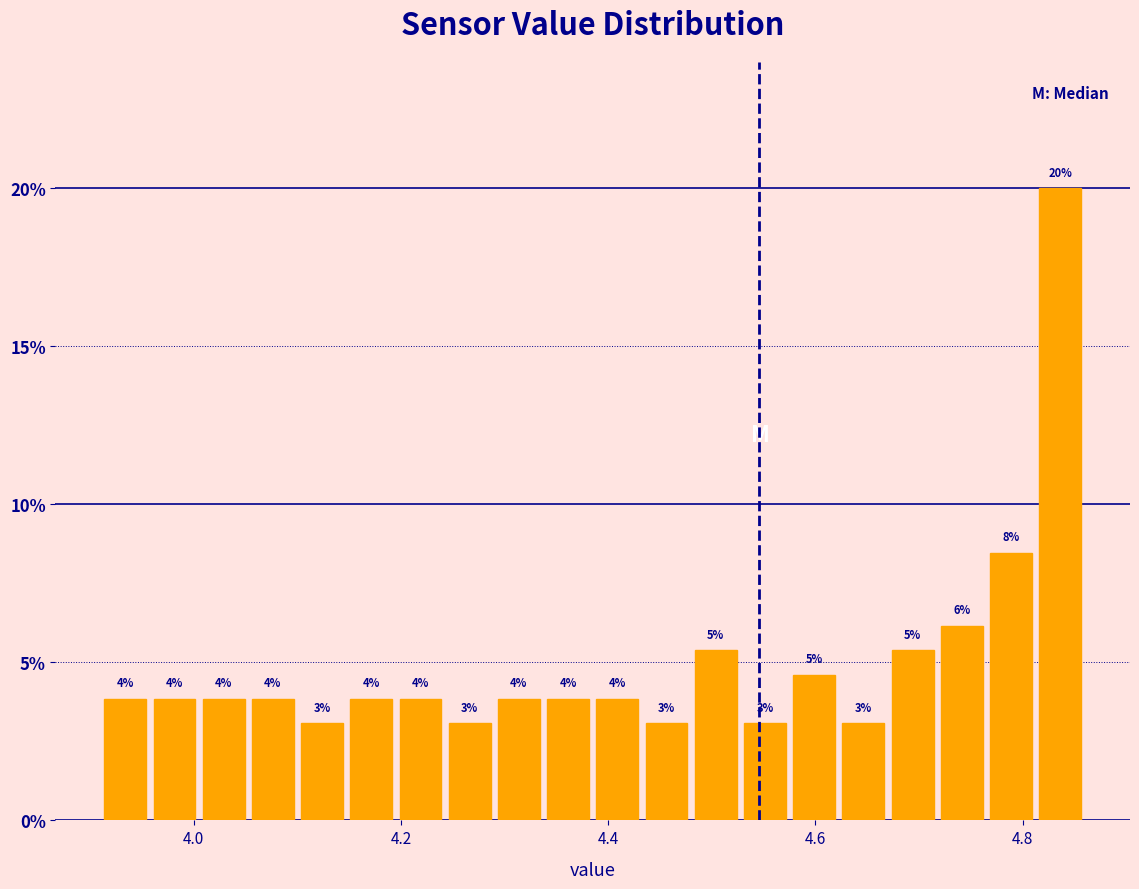

Around what value on the x-axis is the tallest bar? Give the approximate position of its centre, as read against the axis.

4.84